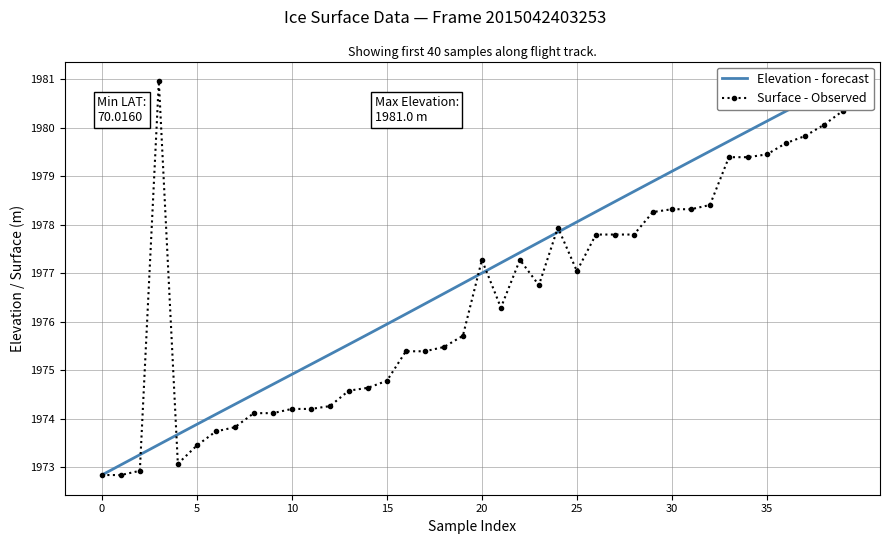

At which label is Elevation - forecast closest to 1976?

15